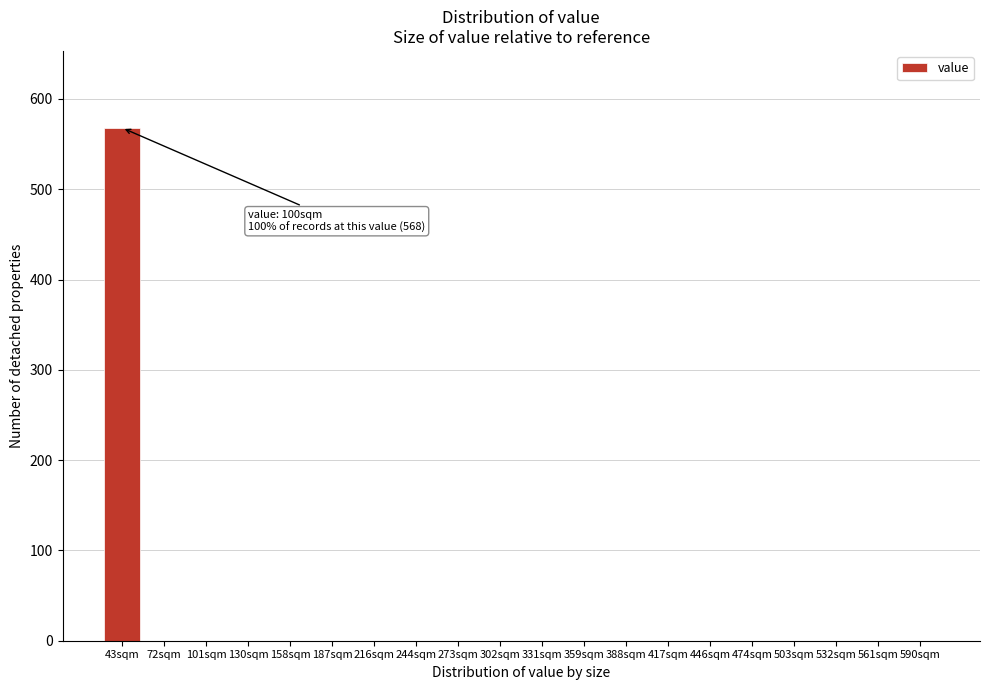

Reading left to right, what are all the values shown in this chart?

43sqm=568	72sqm=0	101sqm=0	130sqm=0	158sqm=0	187sqm=0	216sqm=0	244sqm=0	273sqm=0	302sqm=0	331sqm=0	359sqm=0	388sqm=0	417sqm=0	446sqm=0	474sqm=0	503sqm=0	532sqm=0	561sqm=0	590sqm=0